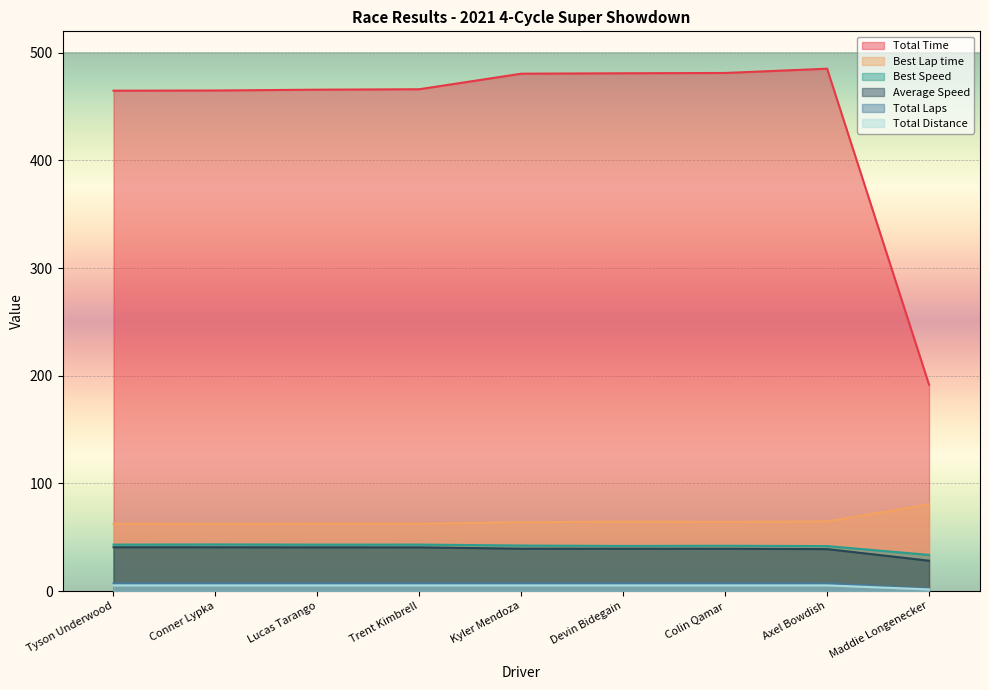

True or false: Total Distance has a value of 3.0 at Kyler Mendoza.

False